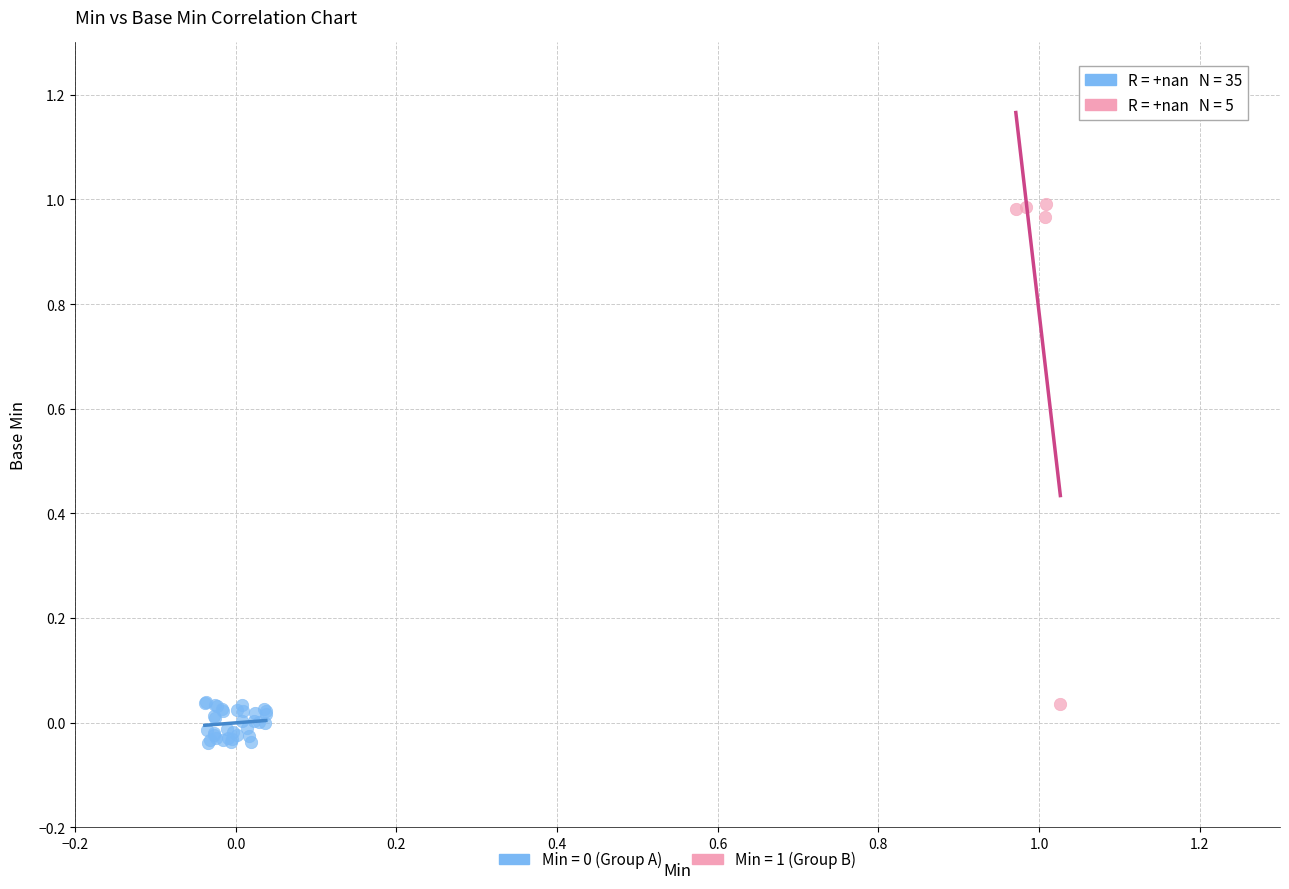

Which series contains the highest Y value?

Min = 1 (Group B)